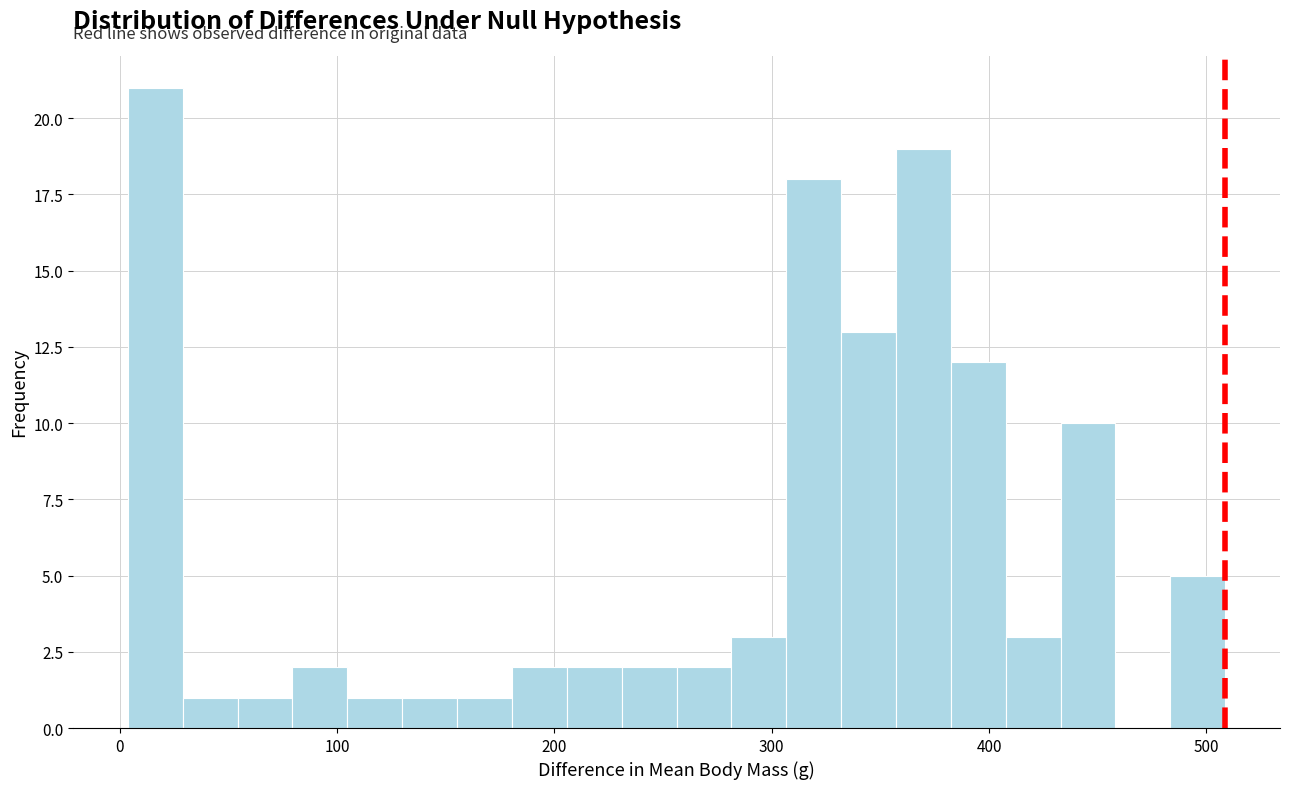

Read against the x-axis, roughly where is the centre of the tallest bar?

20